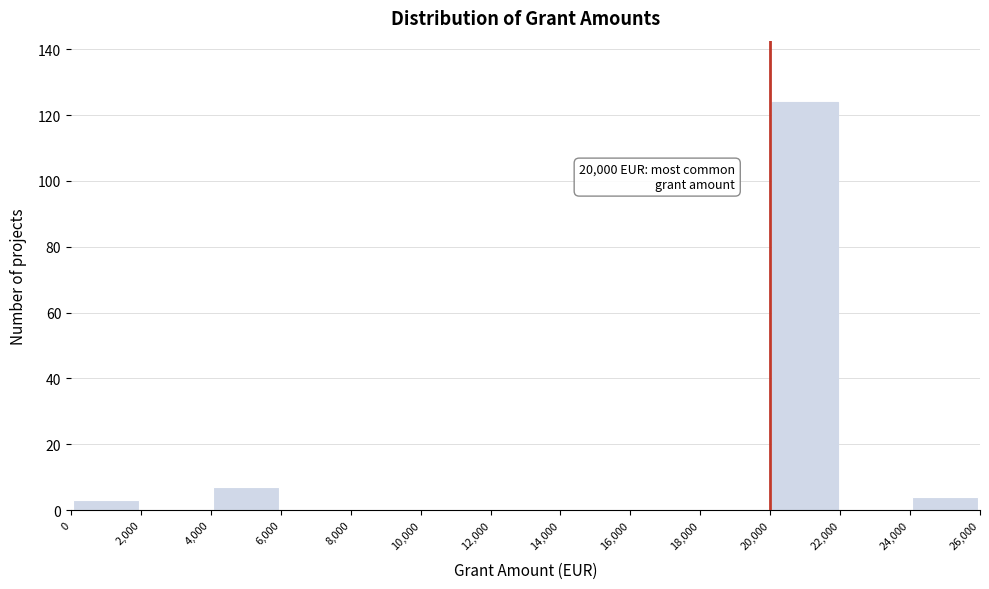

Over which range of the x-axis is the bar tallest?

20,000 to 22,000